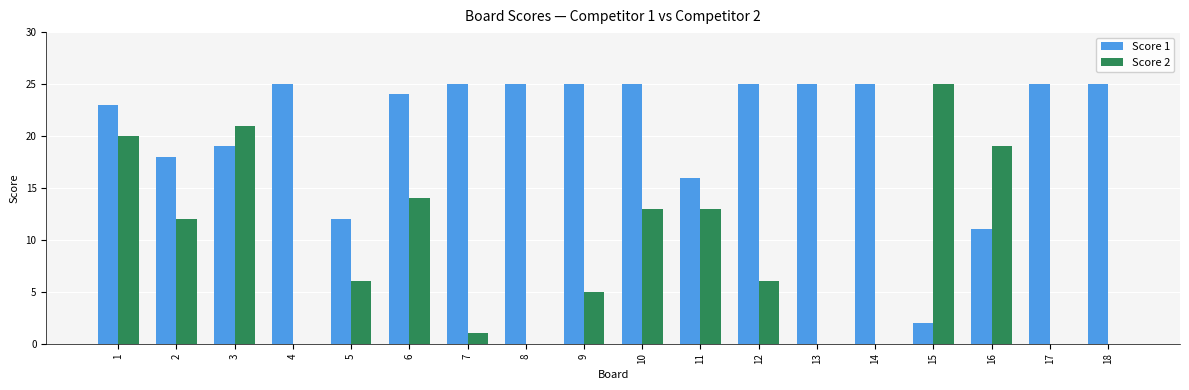

Which series has the largest total across all categories?

Score 1